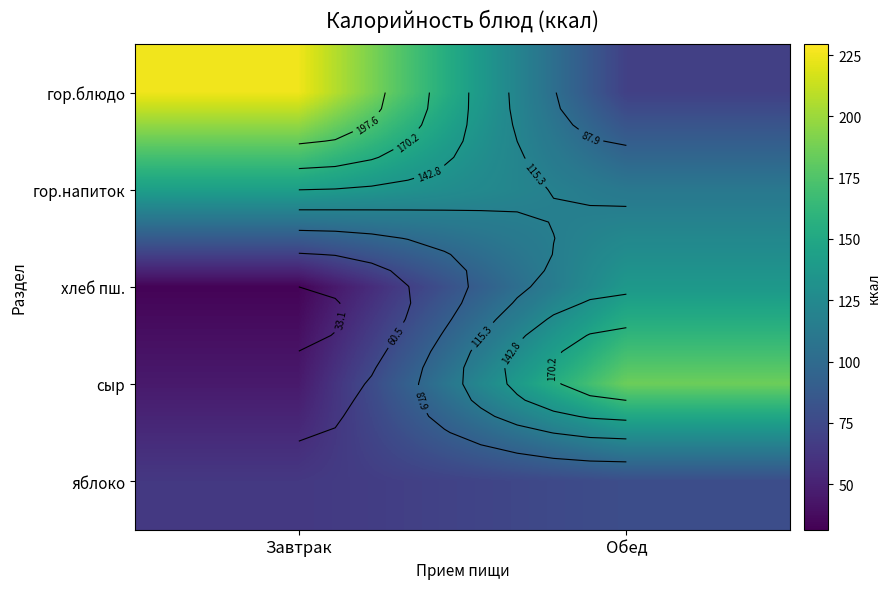

Which category has the highest value in the яблоко series?

Обед